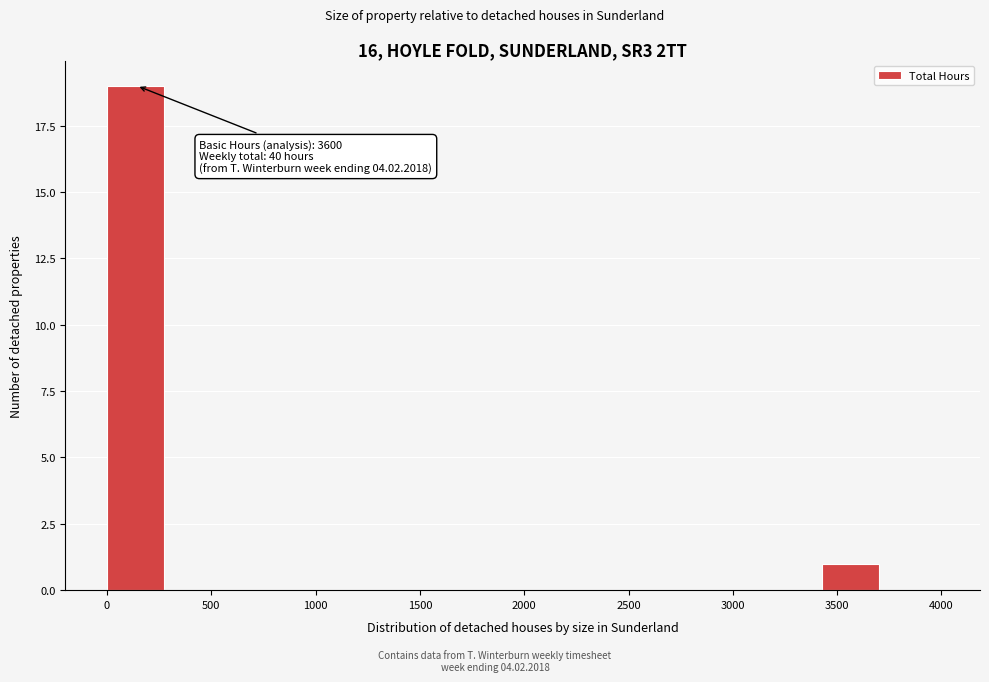

Which range on the x-axis has the tallest bar?

0 to 300